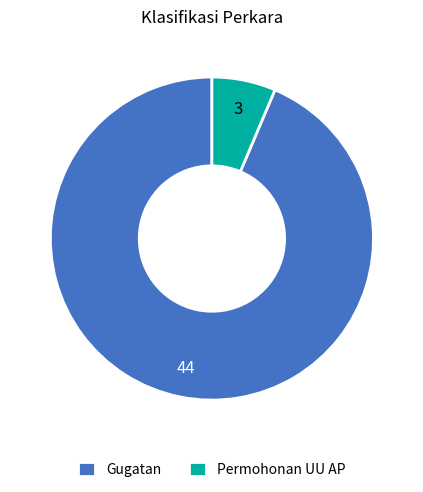

What is the largest slice in the pie chart?

Gugatan